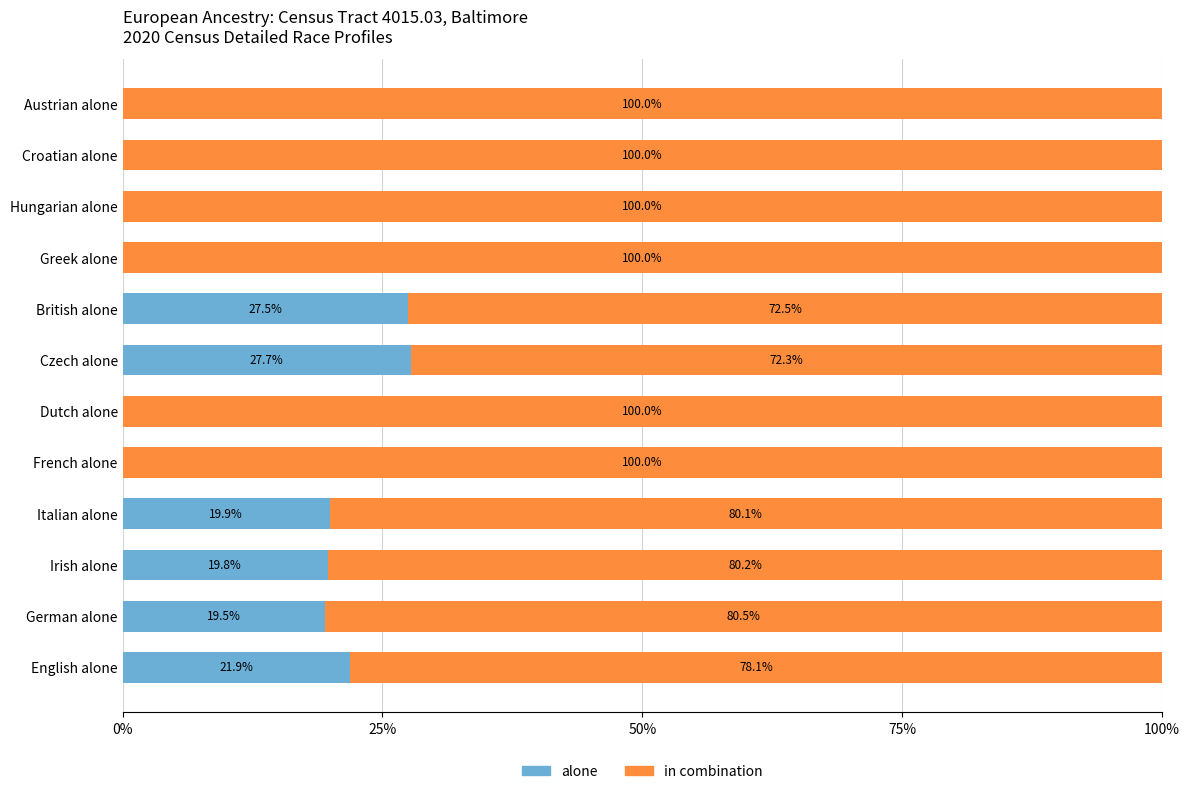

Is it true that alone equals 0.0 at Dutch alone?

True